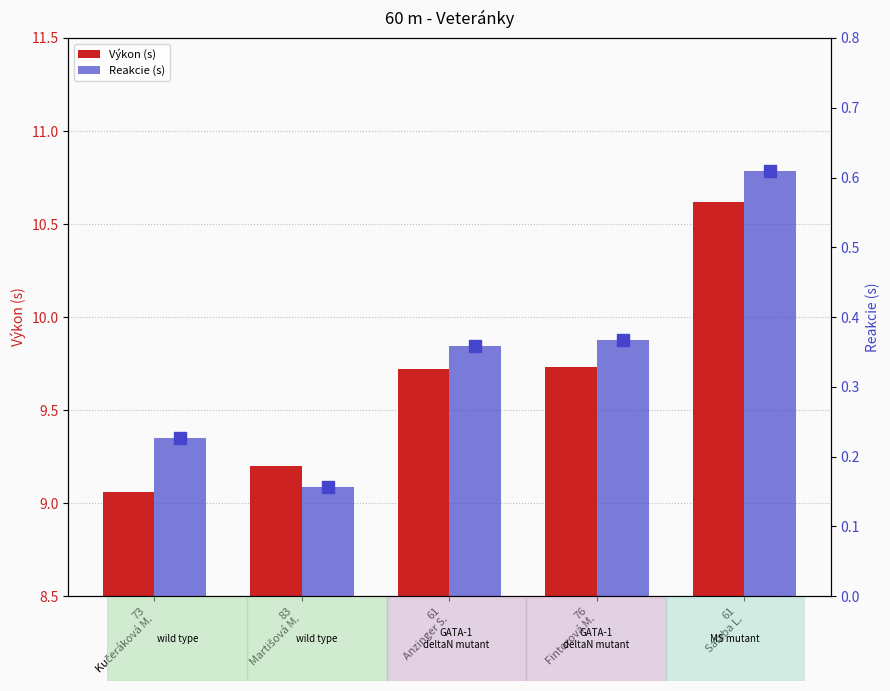

Rank the series by their average value, from highest to lowest.

Výkon (s), Reakcie (s)